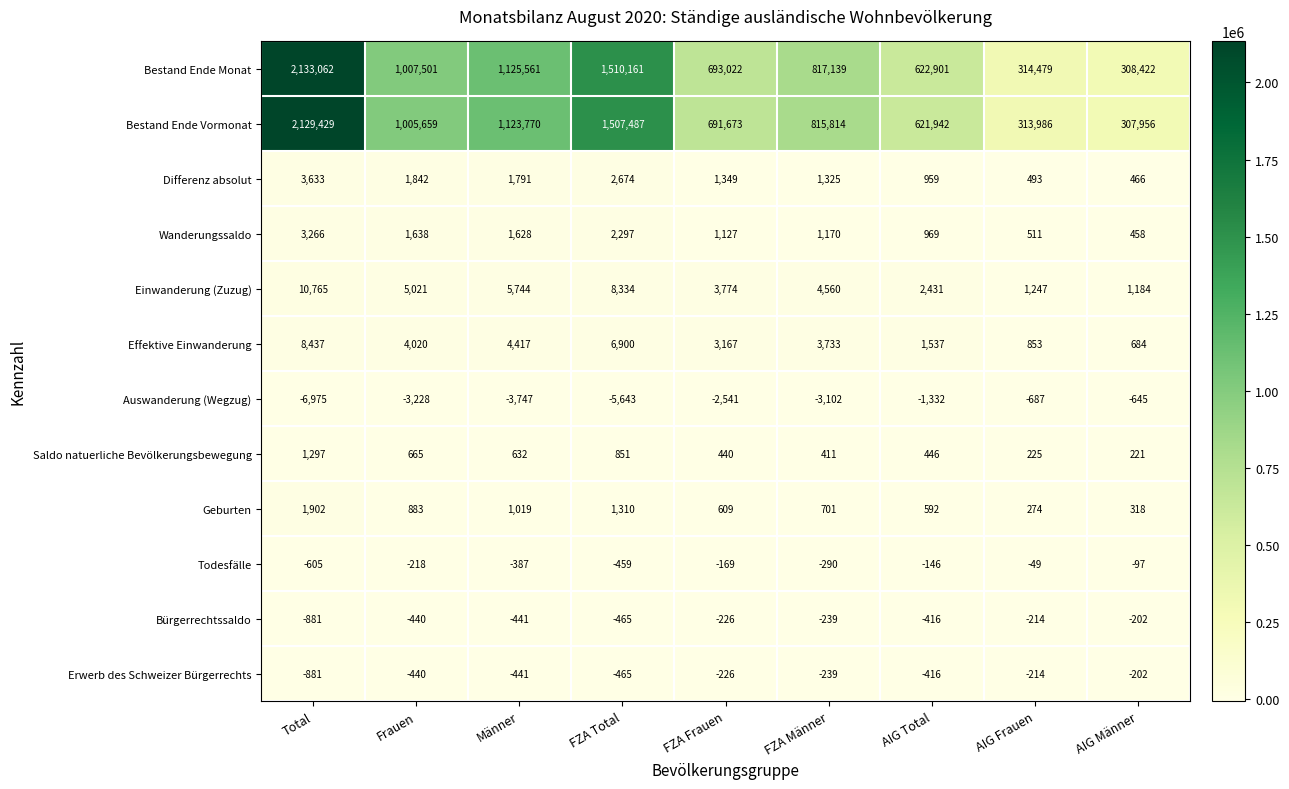

Is it true that Saldo natuerliche Bevölkerungsbewegung equals 1211 at FZA Total?

False